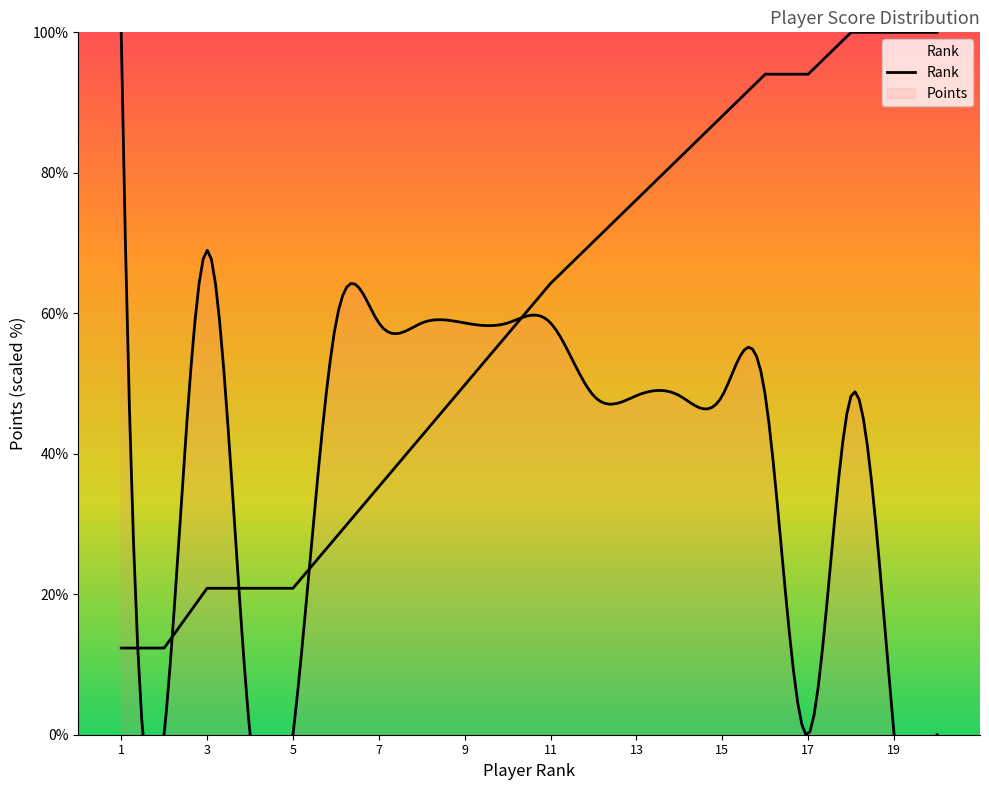

The value at 7 is 23.7. True or false?

False